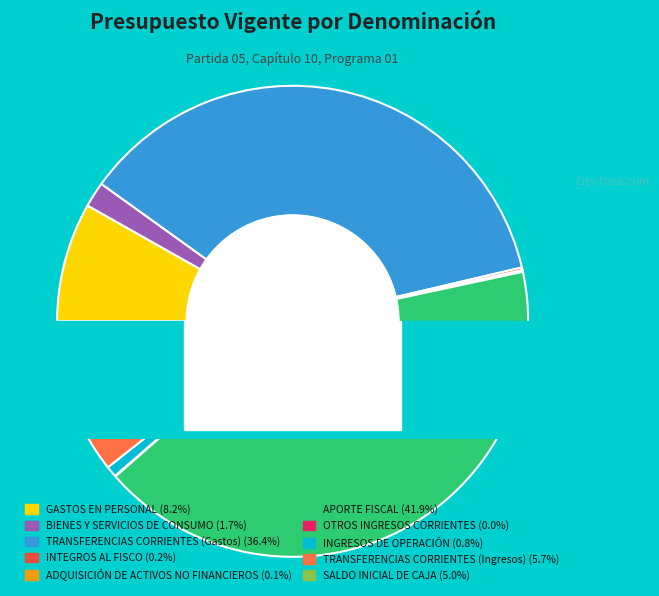

Which has a higher value, SALDO INICIAL DE CAJA or APORTE FISCAL?

APORTE FISCAL